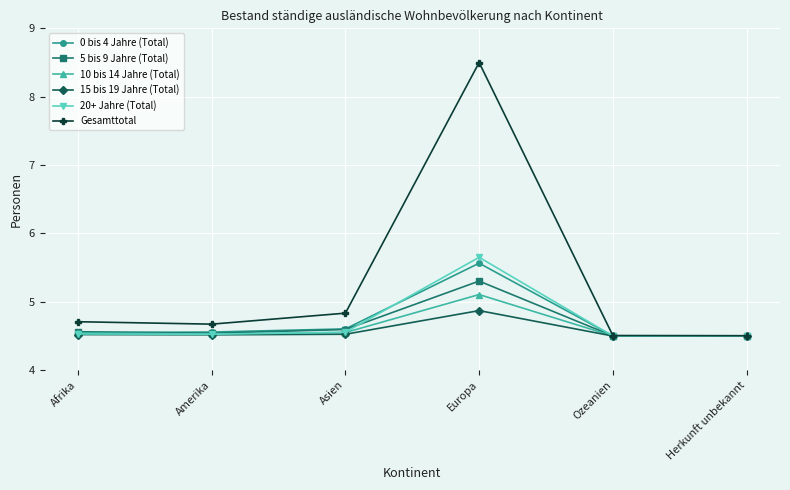

Which category has the highest value in the 20+ Jahre (Total) series?

Europa